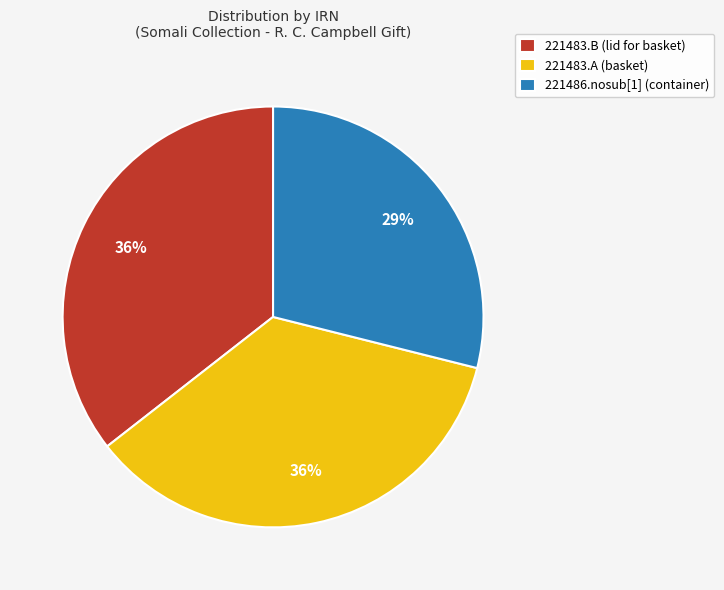

Is there a majority slice in this chart?

No